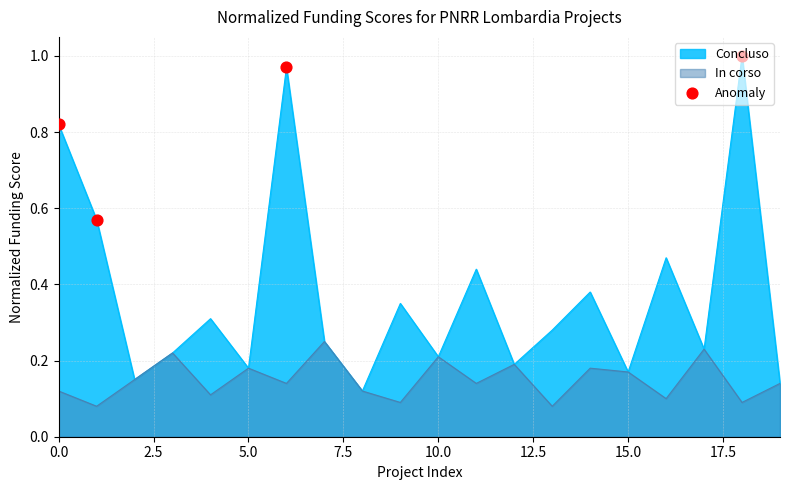

Which series has the widest spread of values?

Concluso